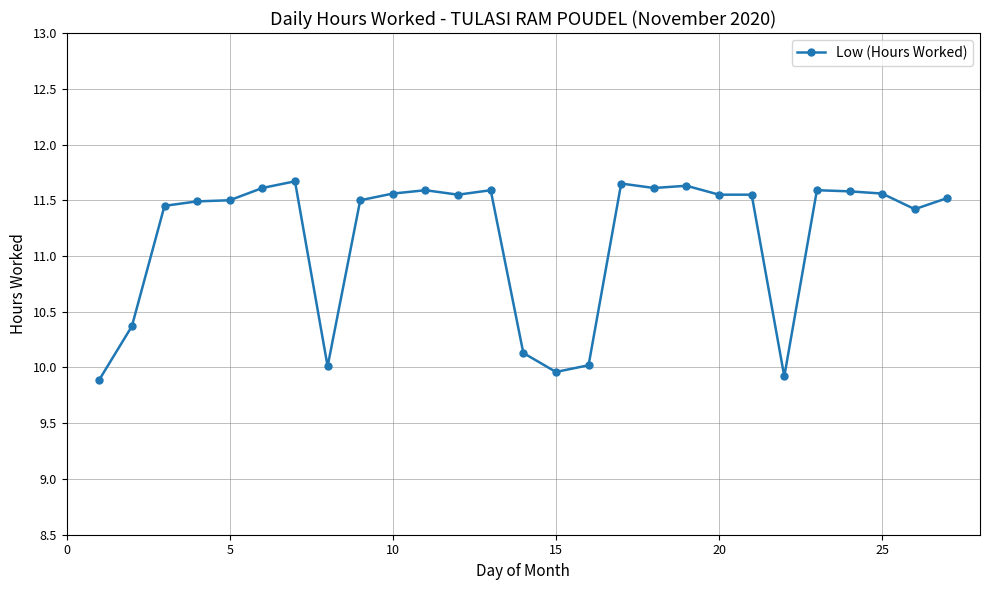

Is this an area chart (filled region under the line)?

No